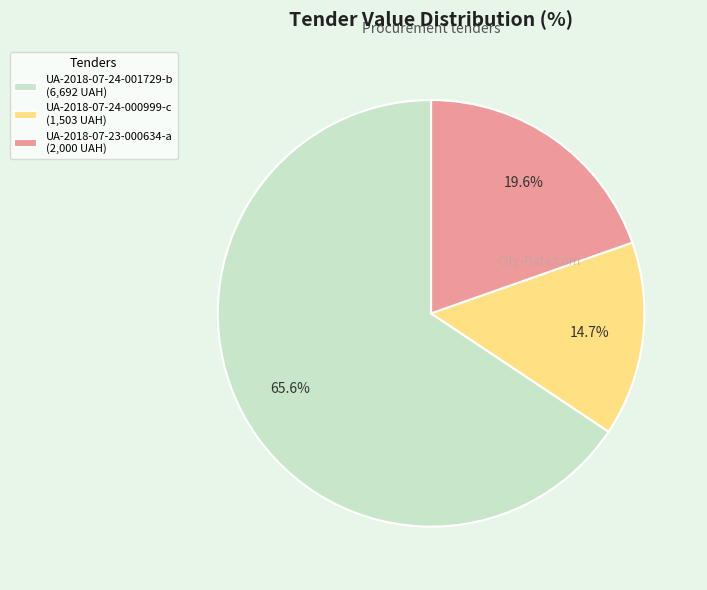

To the nearest percent, what is the average slice percentage?

33%